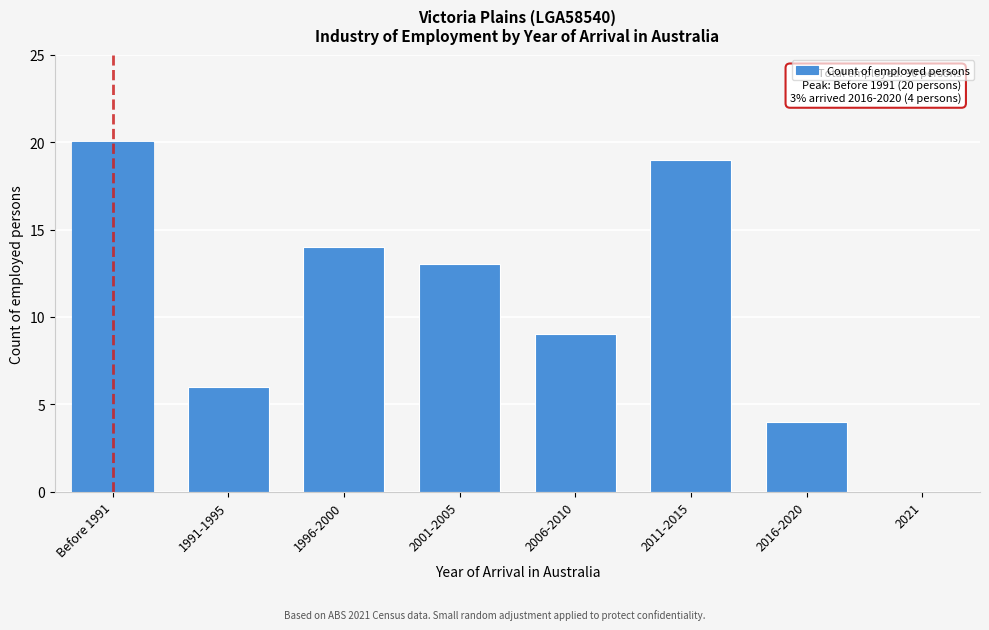

Reading left to right, extract all data points from this chart.

Before 1991=20	1991-1995=6	1996-2000=14	2001-2005=13	2006-2010=9	2011-2015=19	2016-2020=4	2021=0